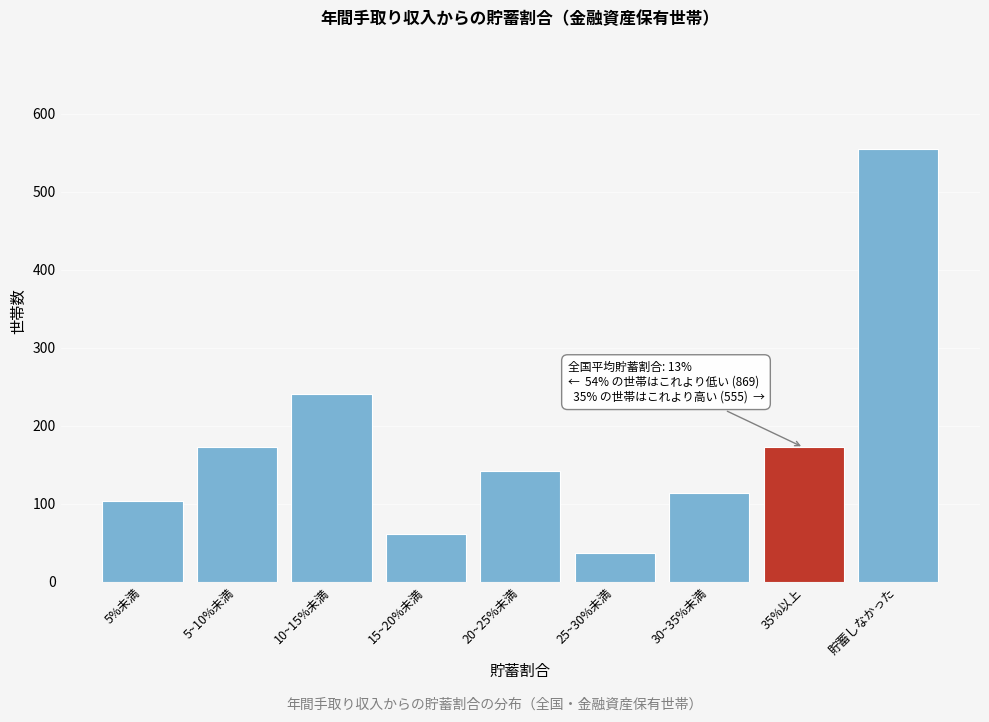

True or false: the data shows 555 at 貯蓄しなかった.

True